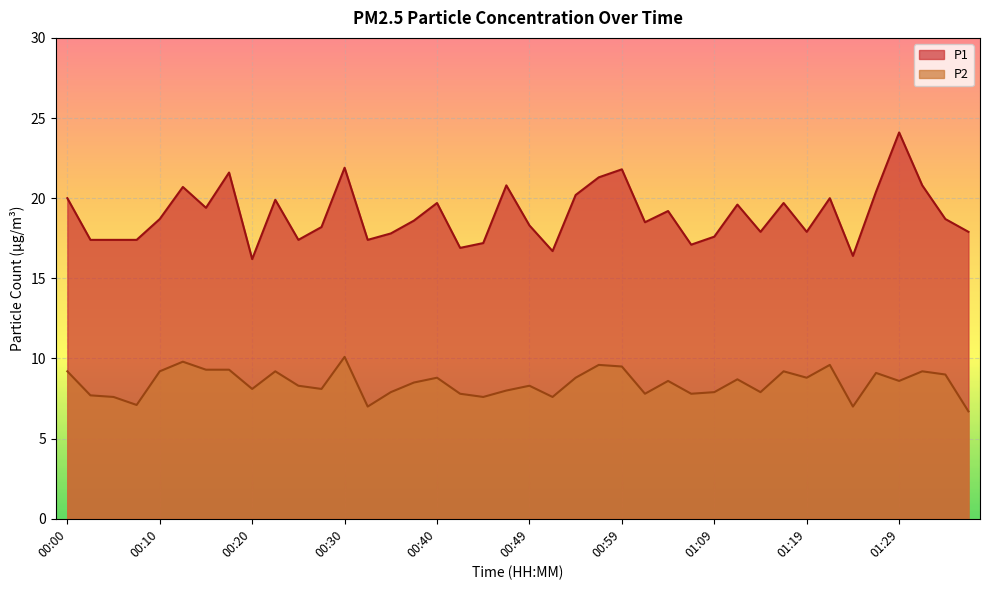

What position from the right is 00:32?

27